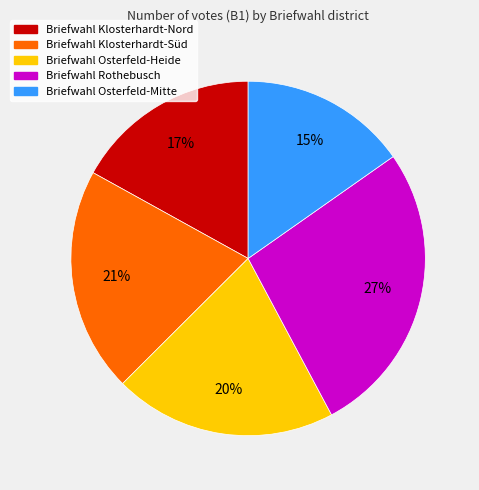

Combined, do Briefwahl Rothebusch and Briefwahl Klosterhardt-Nord account for over 50%?

No